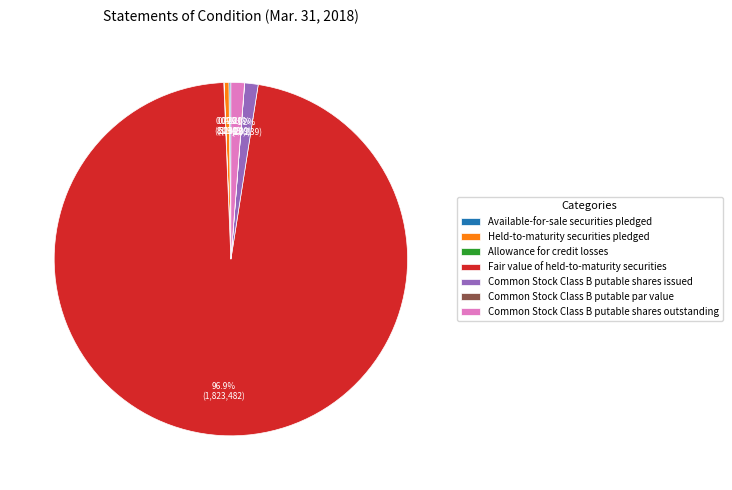

Is there a majority slice in this chart?

Yes